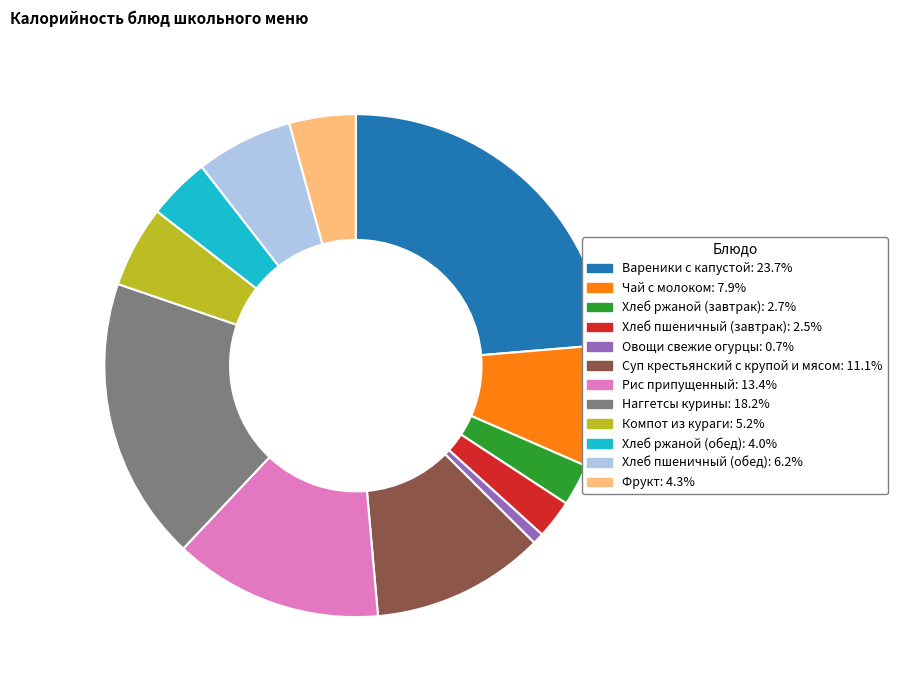

Which slice is the smallest?

Овощи свежие огурцы